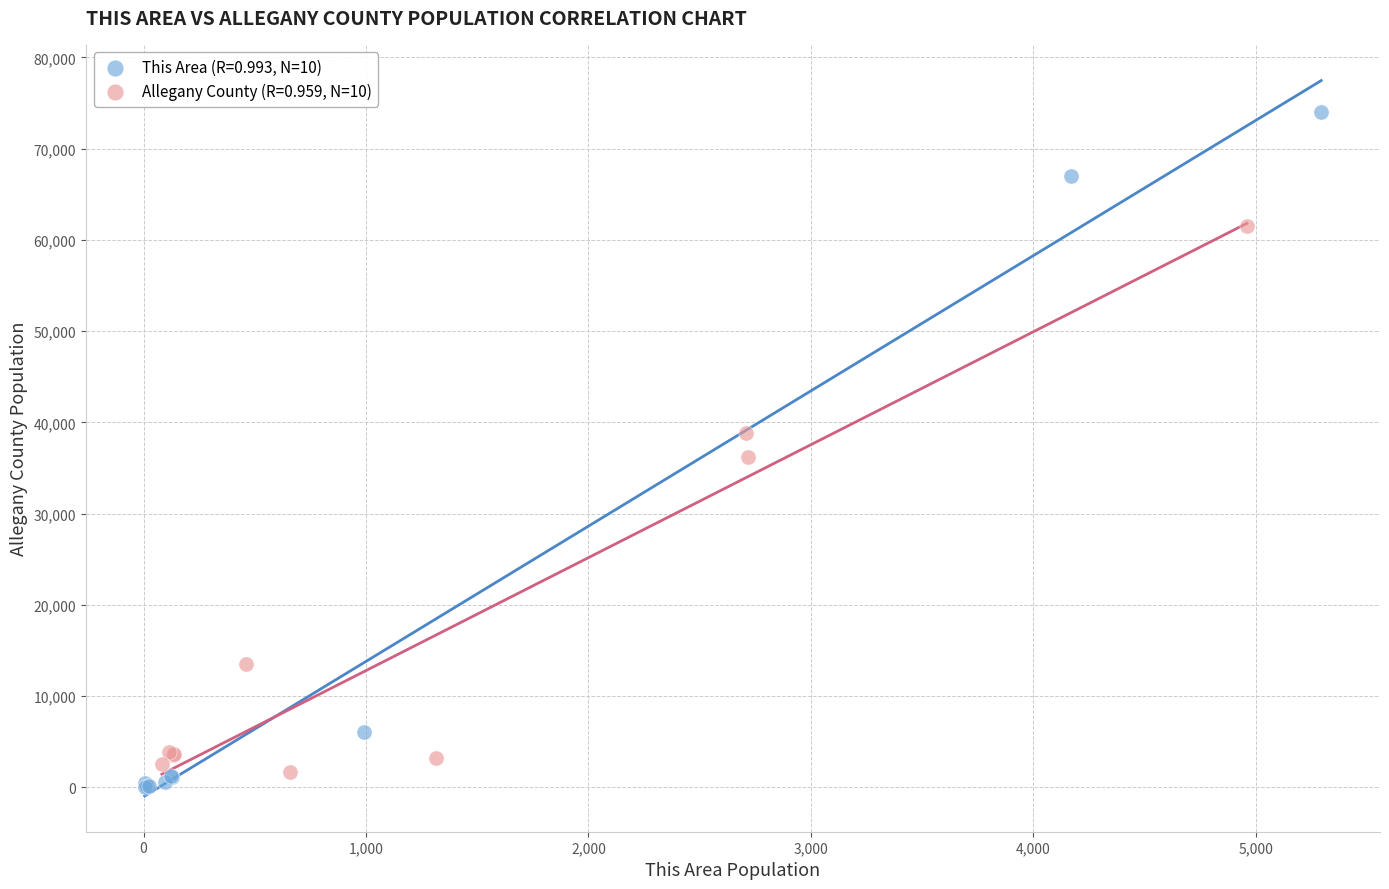

Which series contains the highest Y value?

This Area (R=0.993, N=10)